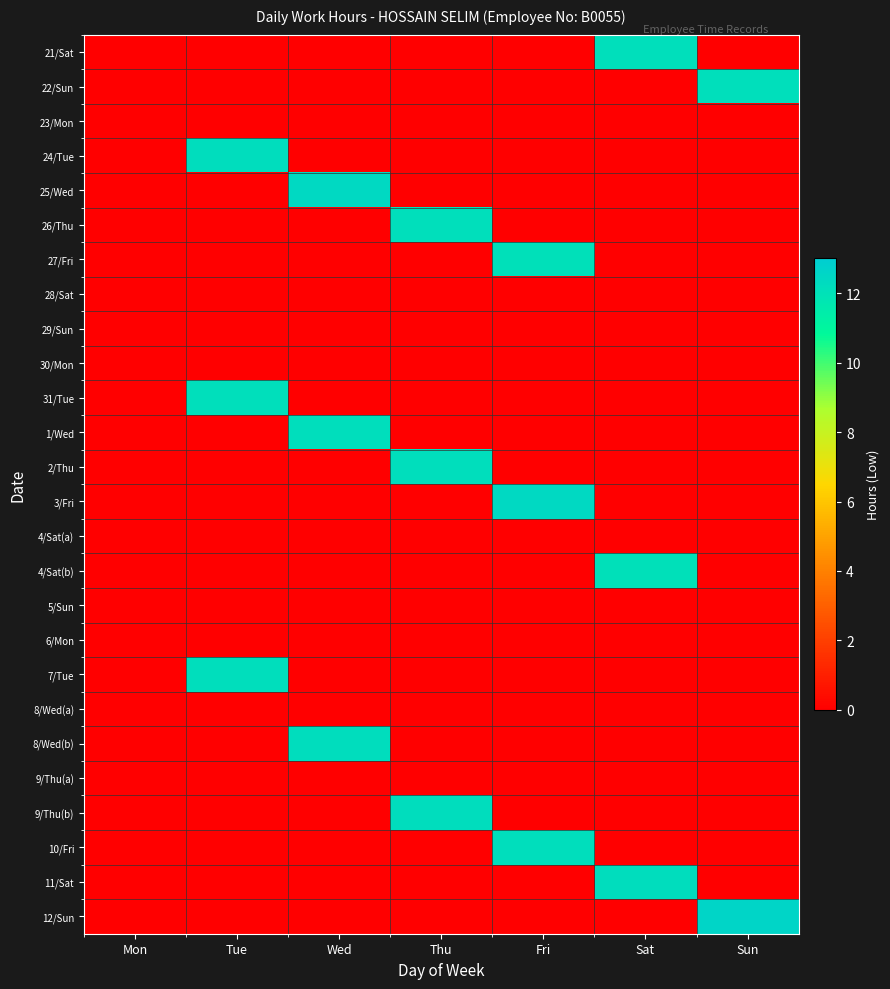

List the series in order of their peak value, highest first.

12/Sun, 25/Wed, 3/Fri, 11/Sat, 8/Wed(b), 24/Tue, 9/Thu(b), 10/Fri, 7/Tue, 1/Wed, 2/Thu, 22/Sun, 26/Thu, 31/Tue, 21/Sat, 4/Sat(b), 27/Fri, 23/Mon, 28/Sat, 29/Sun, 30/Mon, 4/Sat(a), 5/Sun, 6/Mon, 8/Wed(a), 9/Thu(a)